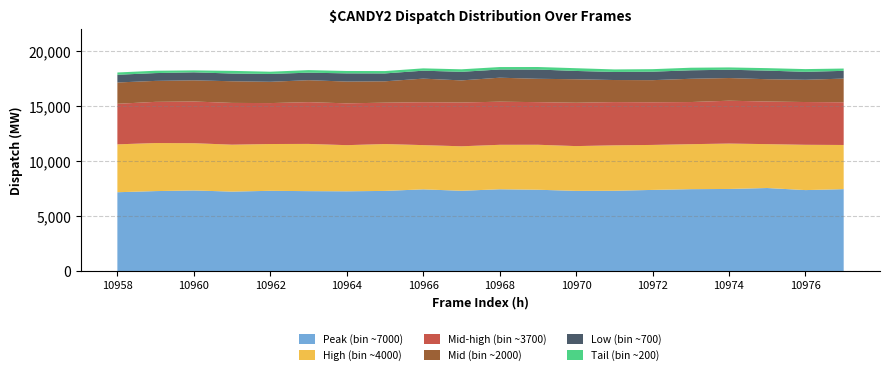

Reading right to left, transcribe all the data shown in this chart.

Peak (bin ~7000): 7442	7356	7544	7459	7440	7372	7295	7285	7388	7431	7294	7423	7282	7246	7261	7291	7218	7323	7265	7162
High (bin ~4000): 4009	4112	3984	4121	4084	4084	4125	4065	4083	4036	4039	4016	4256	4189	4287	4248	4261	4290	4363	4347
Mid-high (bin ~3700): 3874	3882	3867	3890	3825	3872	3924	3935	3868	3914	3973	3893	3754	3796	3790	3716	3791	3785	3738	3681
Mid (bin ~2000): 2153	2020	2027	2058	2112	2008	2004	2134	2121	2178	2008	2142	1939	1978	1994	1933	1966	1923	1904	1935
Low (bin ~700): 703	721	780	755	770	769	733	752	841	746	777	722	717	744	683	712	702	725	708	701
Tail (bin ~200): 210	249	225	209	234	229	229	250	229	221	230	211	214	216	232	203	241	177	214	207